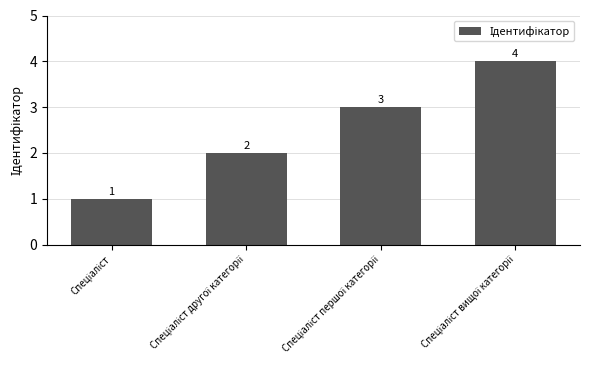

What is the difference between the second highest and minimum values?

2